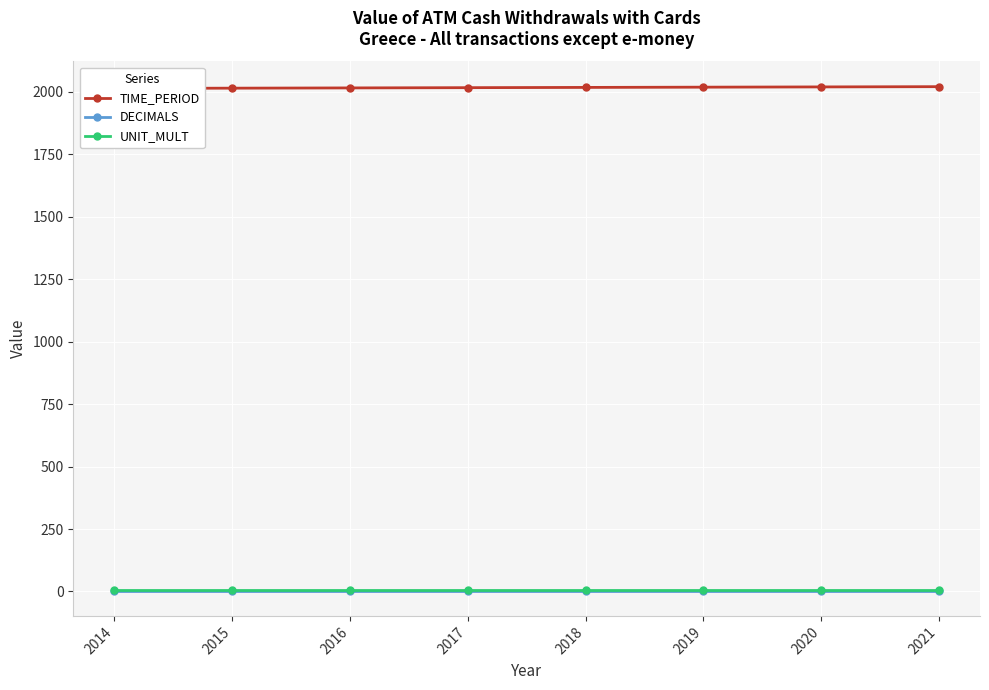

True or false: UNIT_MULT has more than 0 points higher than both neighbors.

False